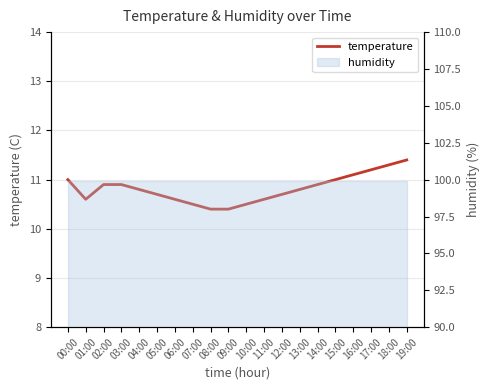

True or false: the data shows 10.9 at 02:00.

True